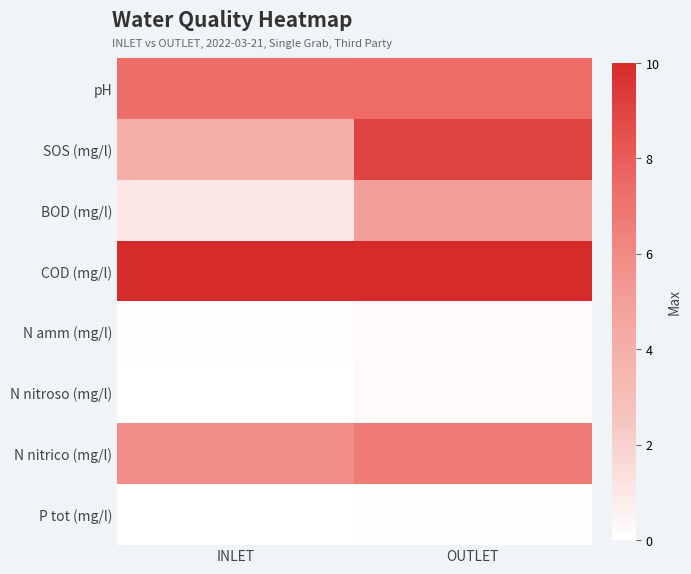

Which label corresponds to the largest value in the chart?

INLET